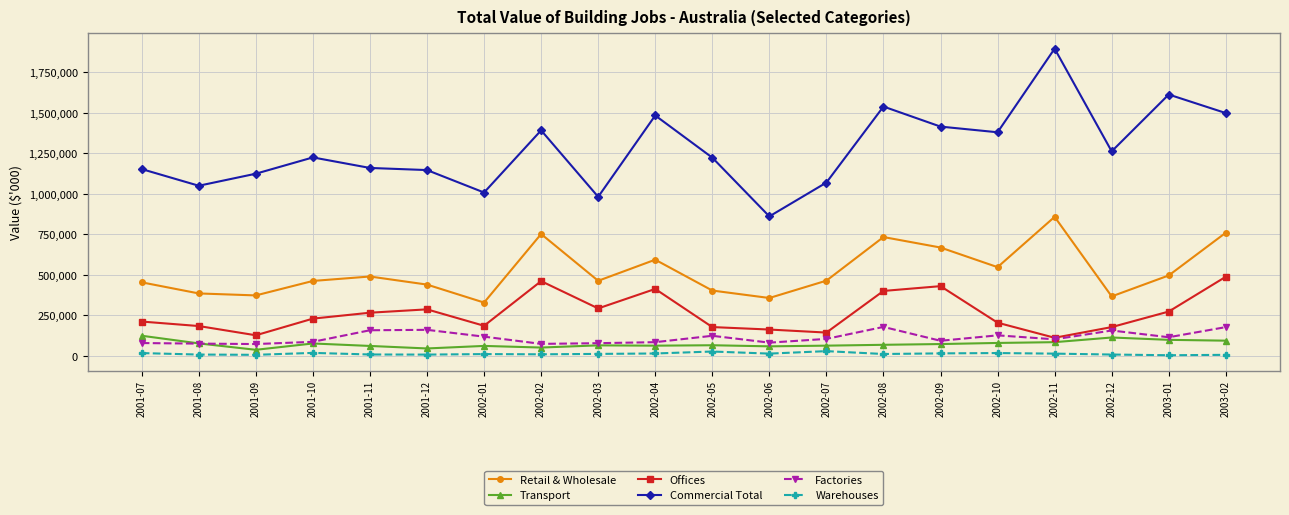

What are all the series names shown in the legend?

Retail & Wholesale, Transport, Offices, Commercial Total, Factories, Warehouses